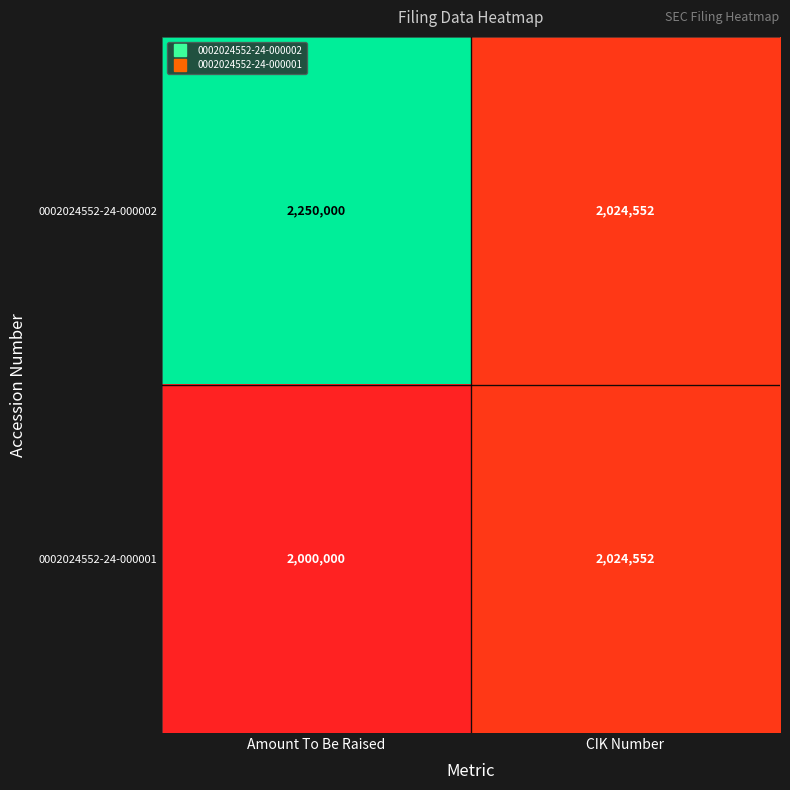

Reading right to left, list all the values displayed in this chart.

0002024552-24-000002: 2024552	2250000
0002024552-24-000001: 2024552	2000000